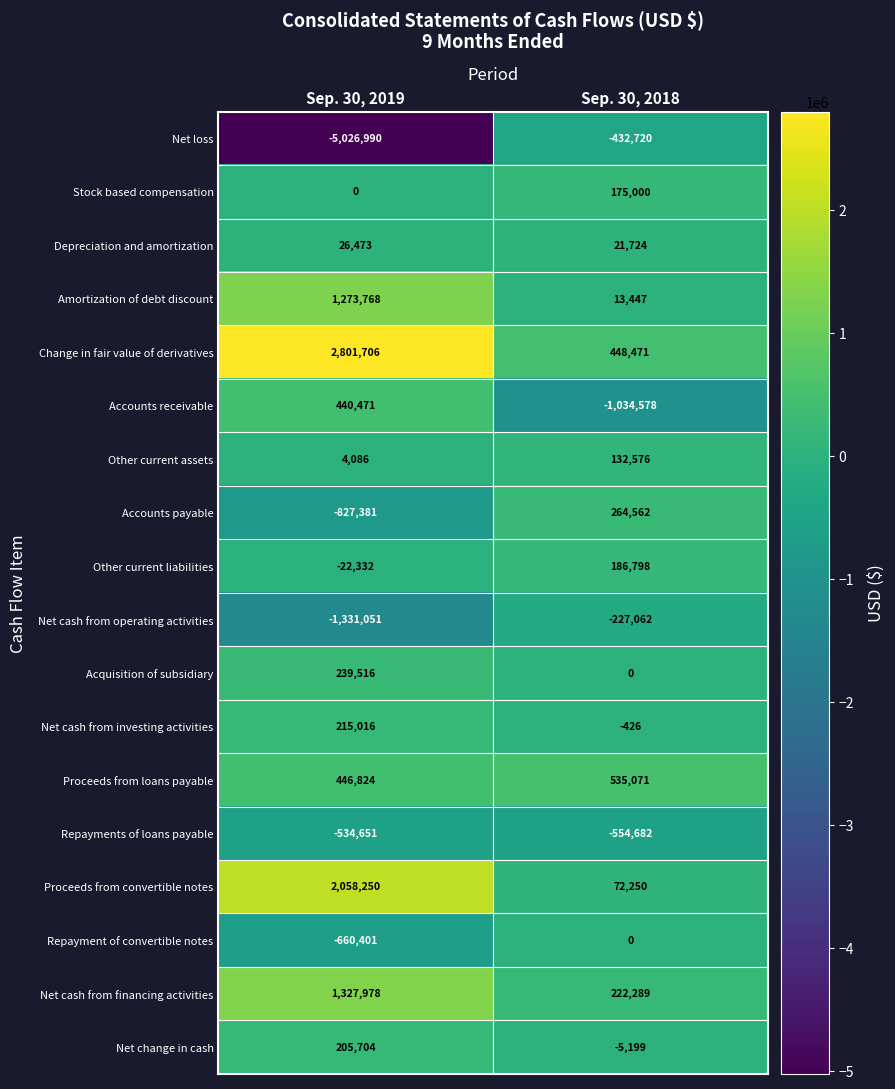

Between Sep. 30, 2019 and Sep. 30, 2018, which series saw the biggest shift?

Net loss